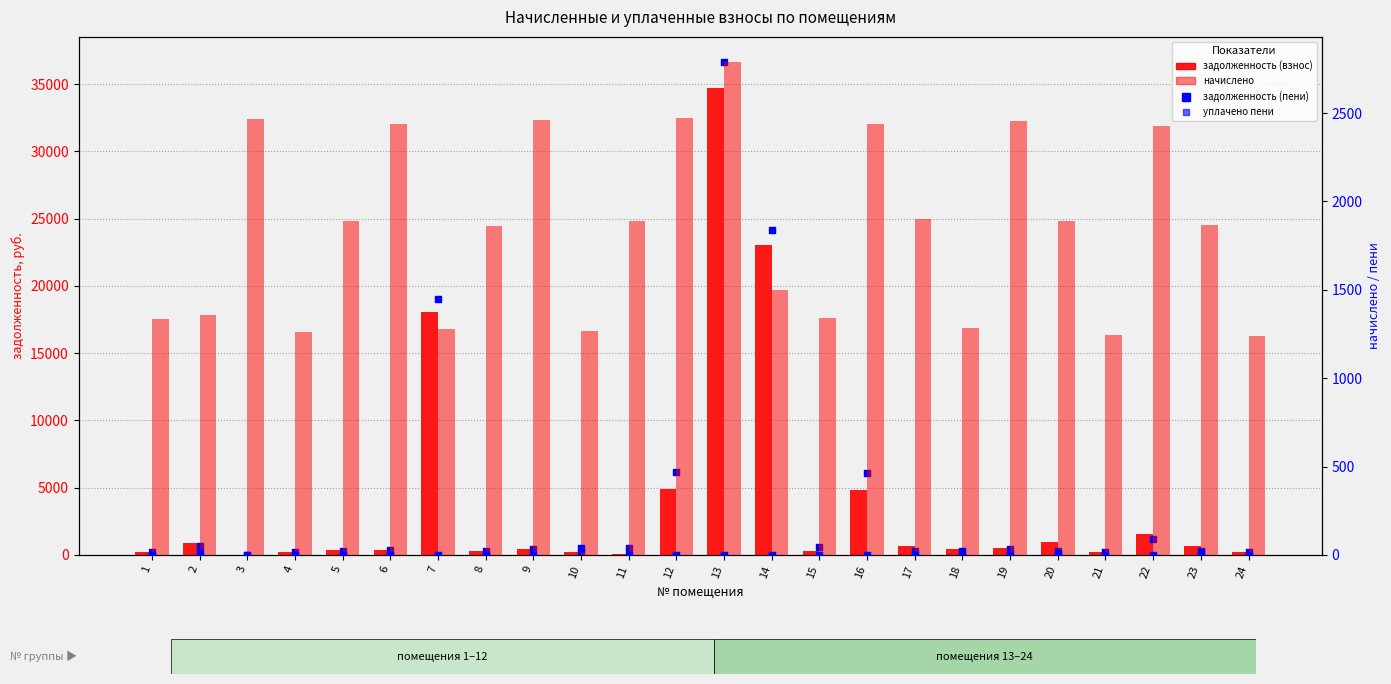

What are all the series names shown in the legend?

задолженность (взнос), задолженность (пени), начислено, уплачено пени